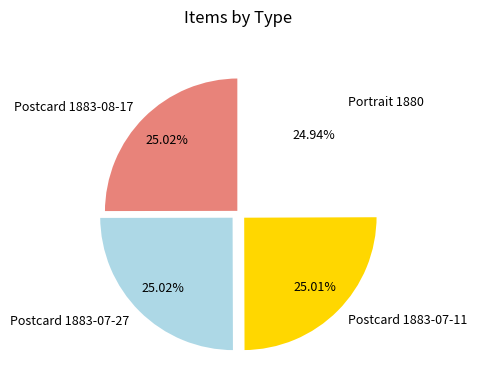

Does Portrait 1880 represent more than half of the total?

No